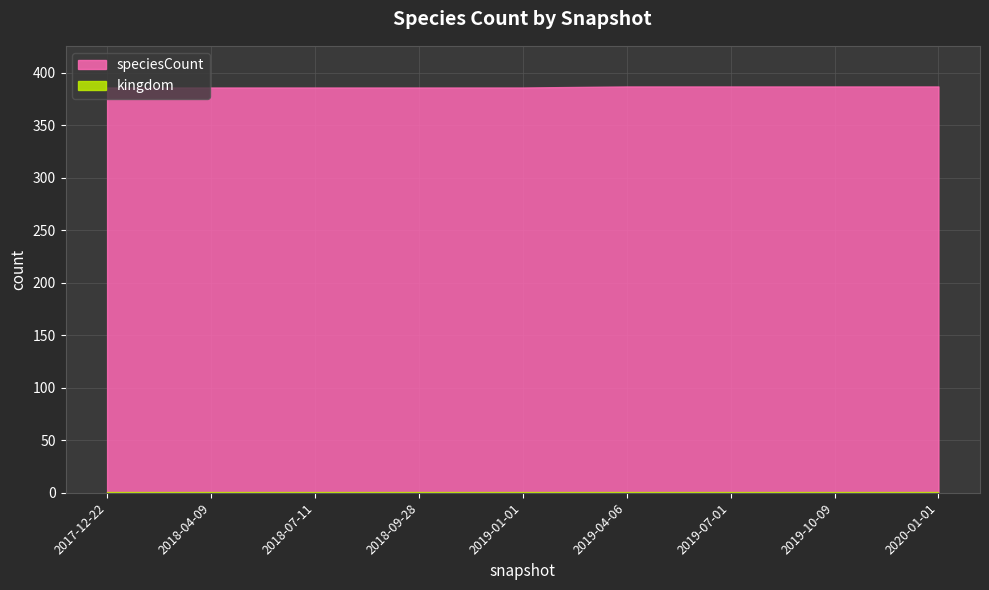

What is the label of the 3rd point from the left?

2018-07-11